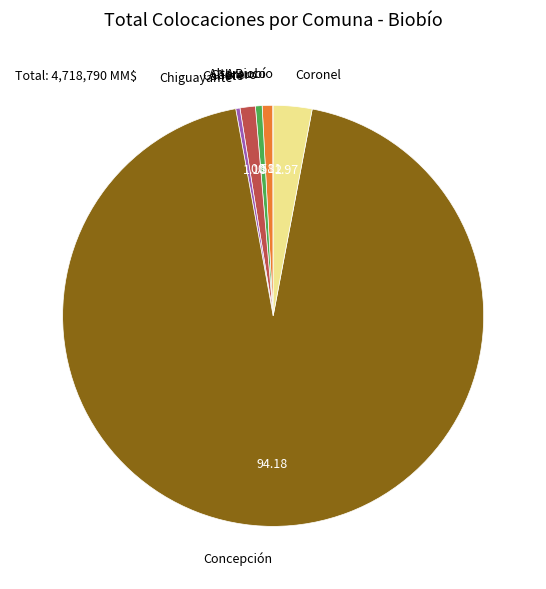

What is the largest slice in the pie chart?

Concepción